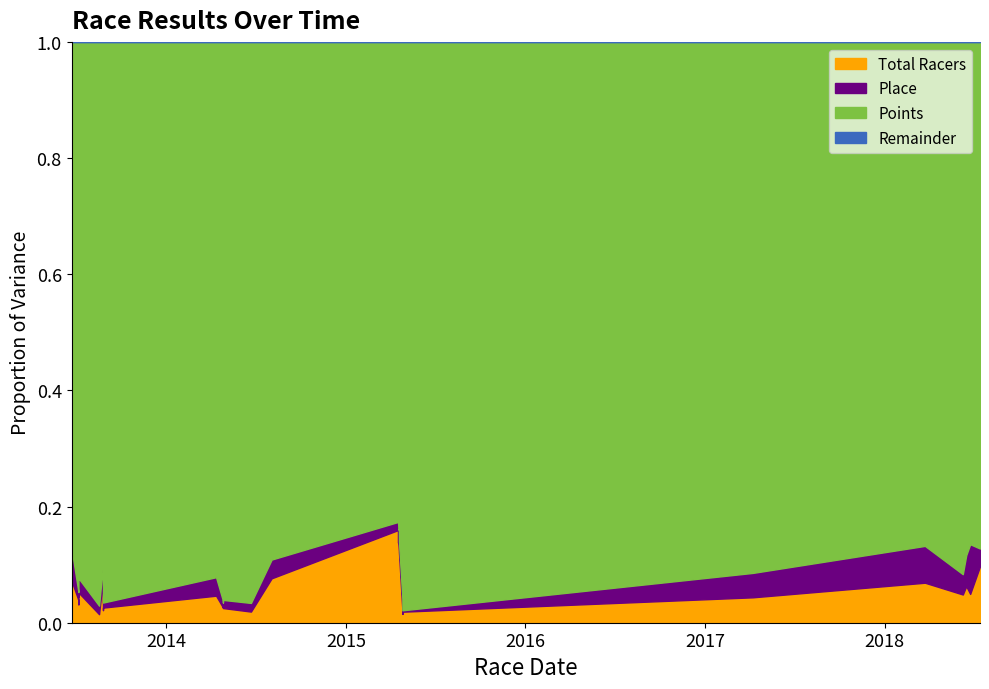

How many values in the Points series exceed 398?

20